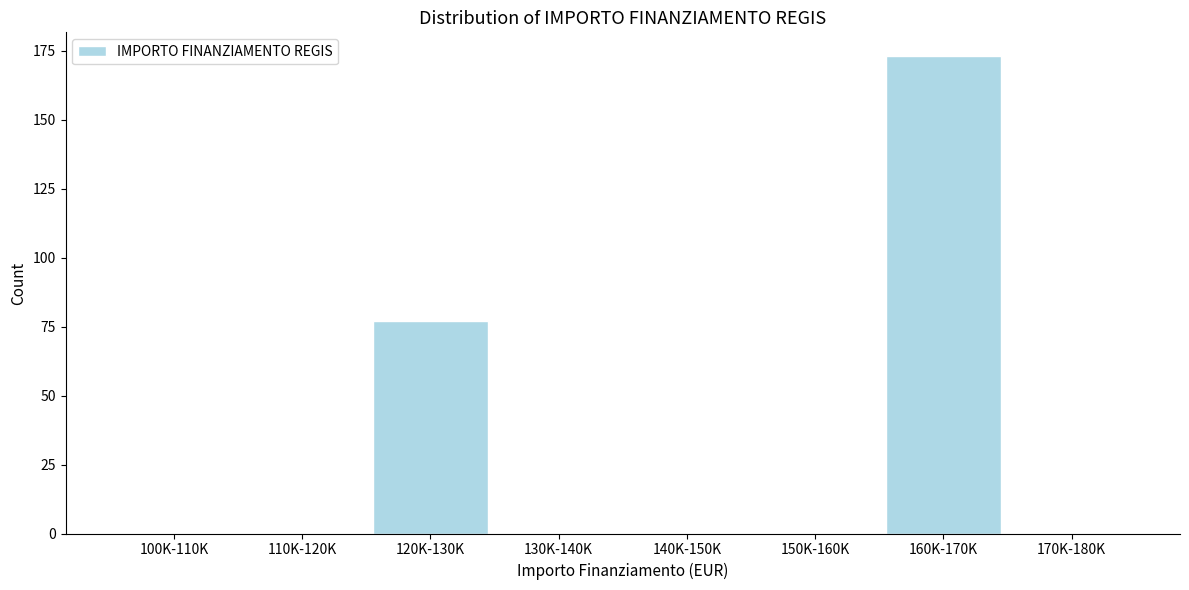

Reading left to right, what are all the values shown in this chart?

100K-110K=0	110K-120K=0	120K-130K=77	130K-140K=0	140K-150K=0	150K-160K=0	160K-170K=173	170K-180K=0